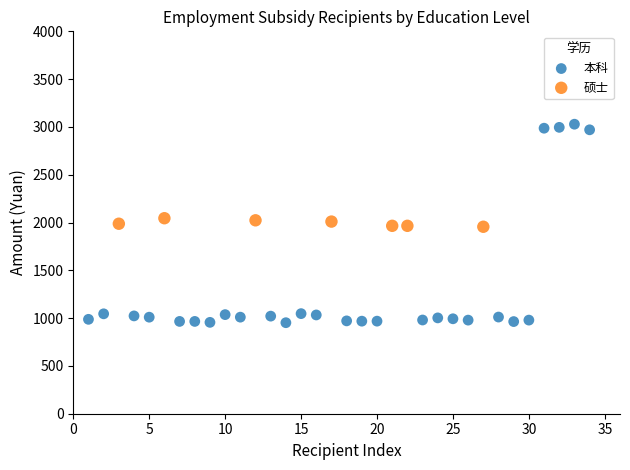

Which series reaches the maximum Y coordinate?

本科